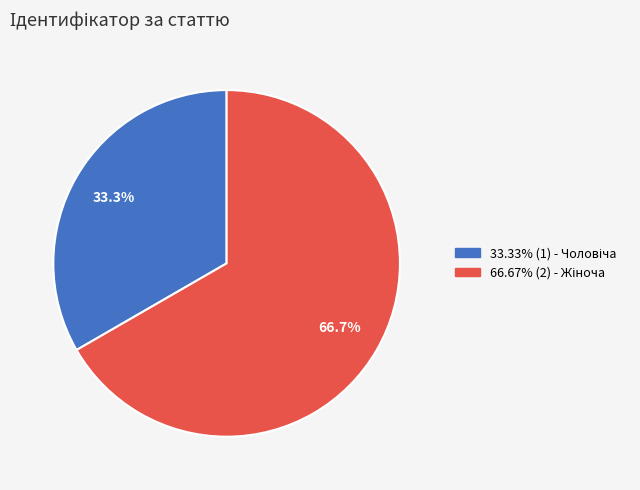

How many segments does this pie chart have?

2